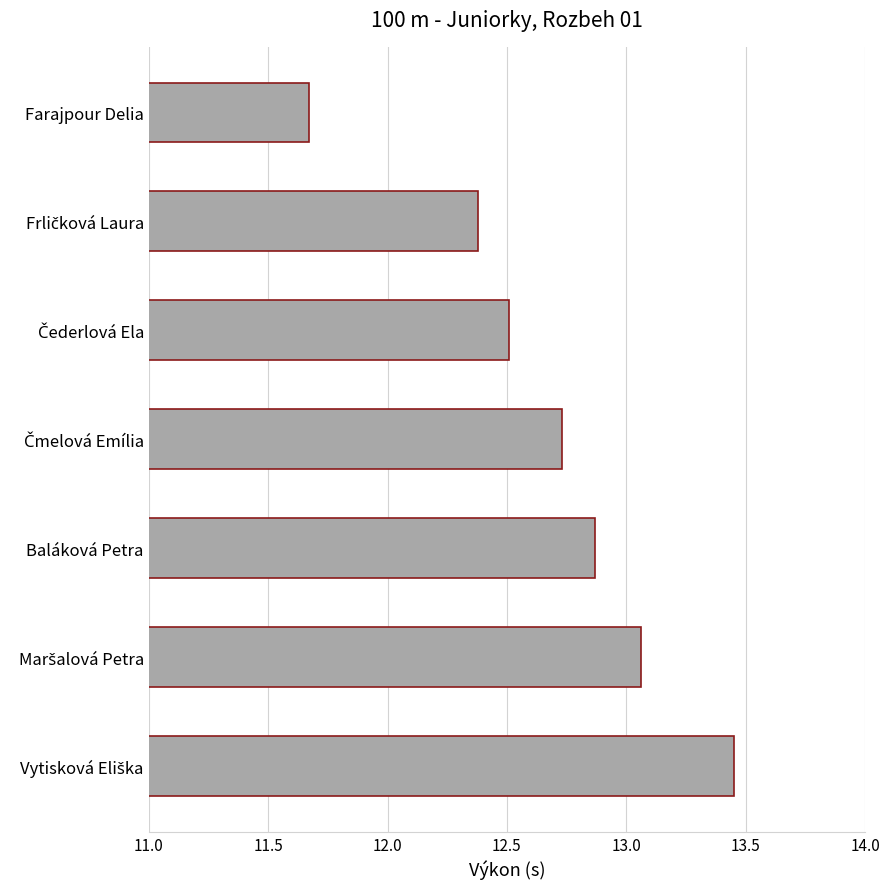

At which label is the value closest to 12?

Farajpour Delia